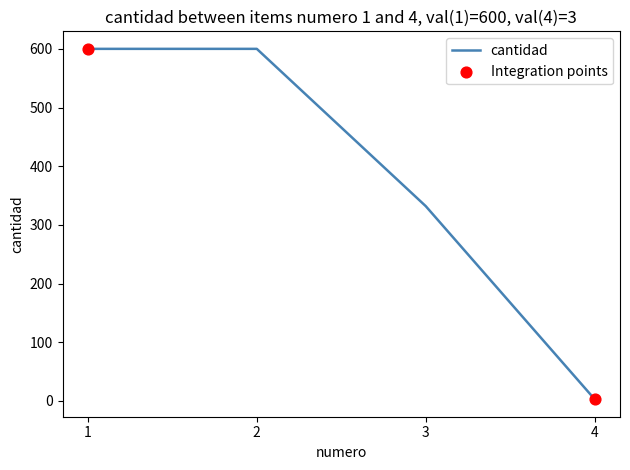

What is the change in value from 1 to 4?

-597